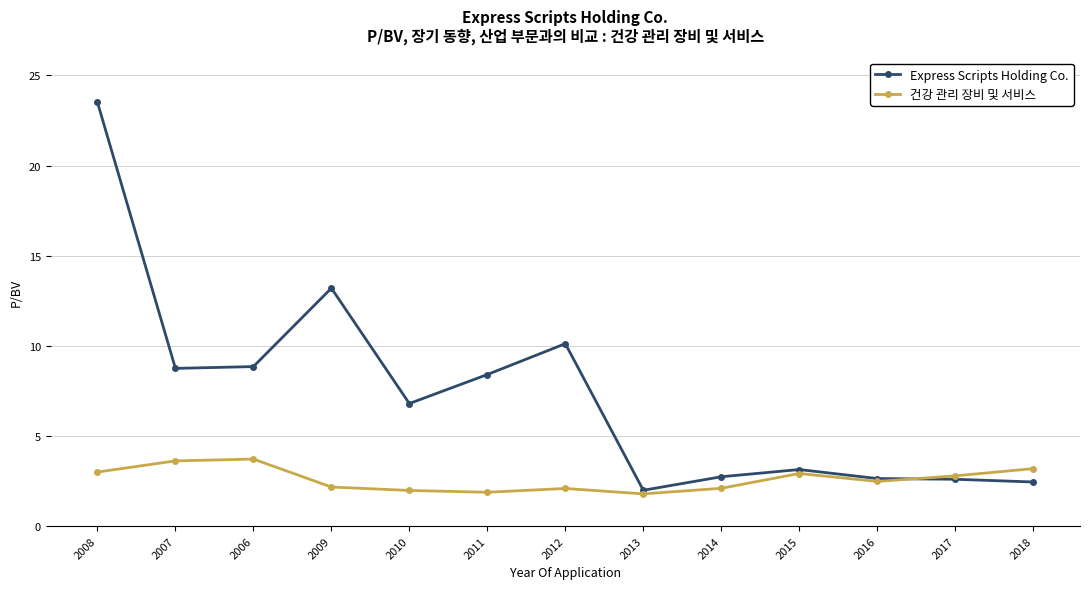

What is the minimum value for Express Scripts Holding Co.?

2.0